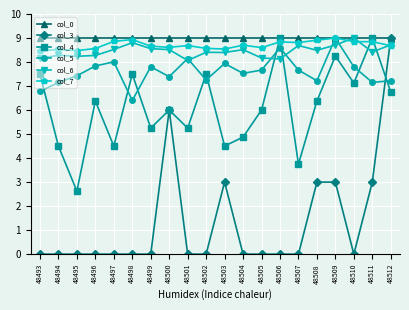

At which category is the sum across all series the highest?

48512